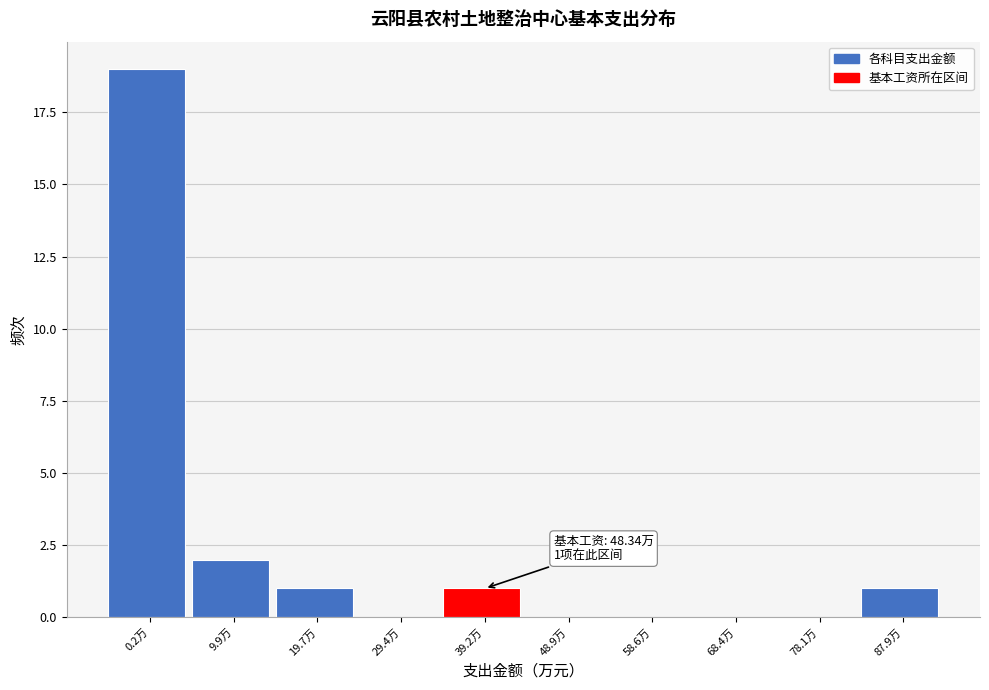

Reading left to right, transcribe all the data shown in this chart.

0.2万=19	9.9万=2	19.7万=1	29.4万=0	39.2万=1	48.9万=0	58.6万=0	68.4万=0	78.1万=0	87.9万=1